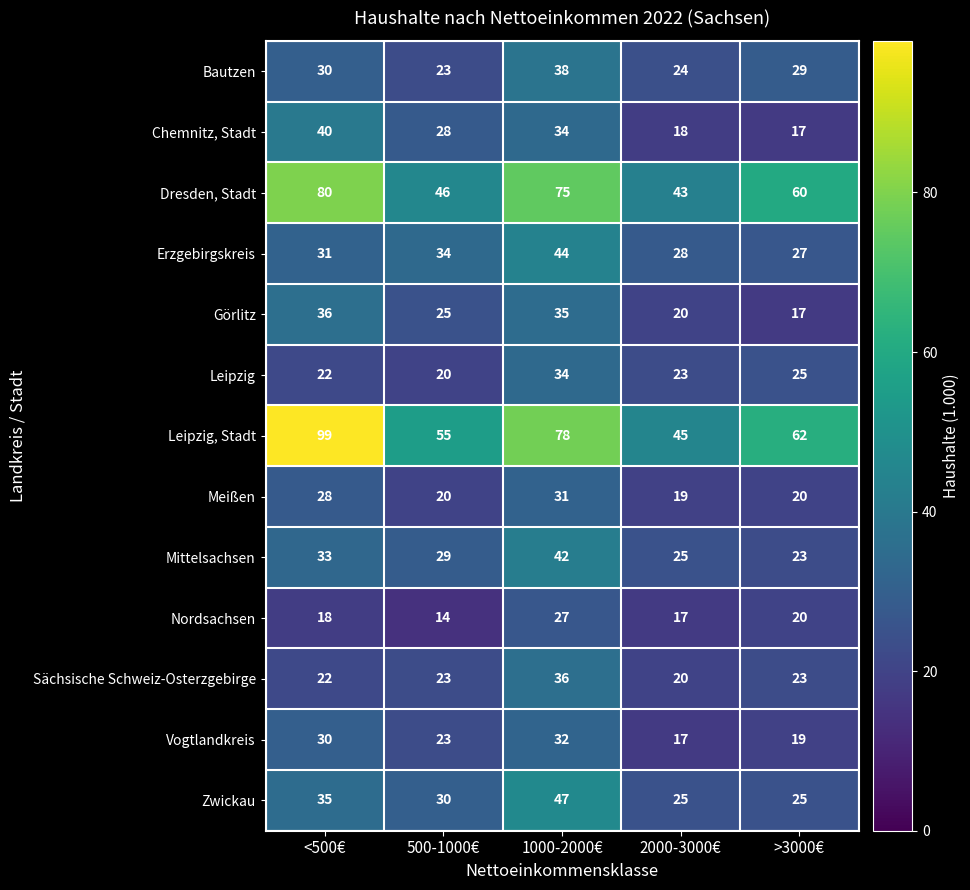

What is the total value across all series at 2000-3000€?

324